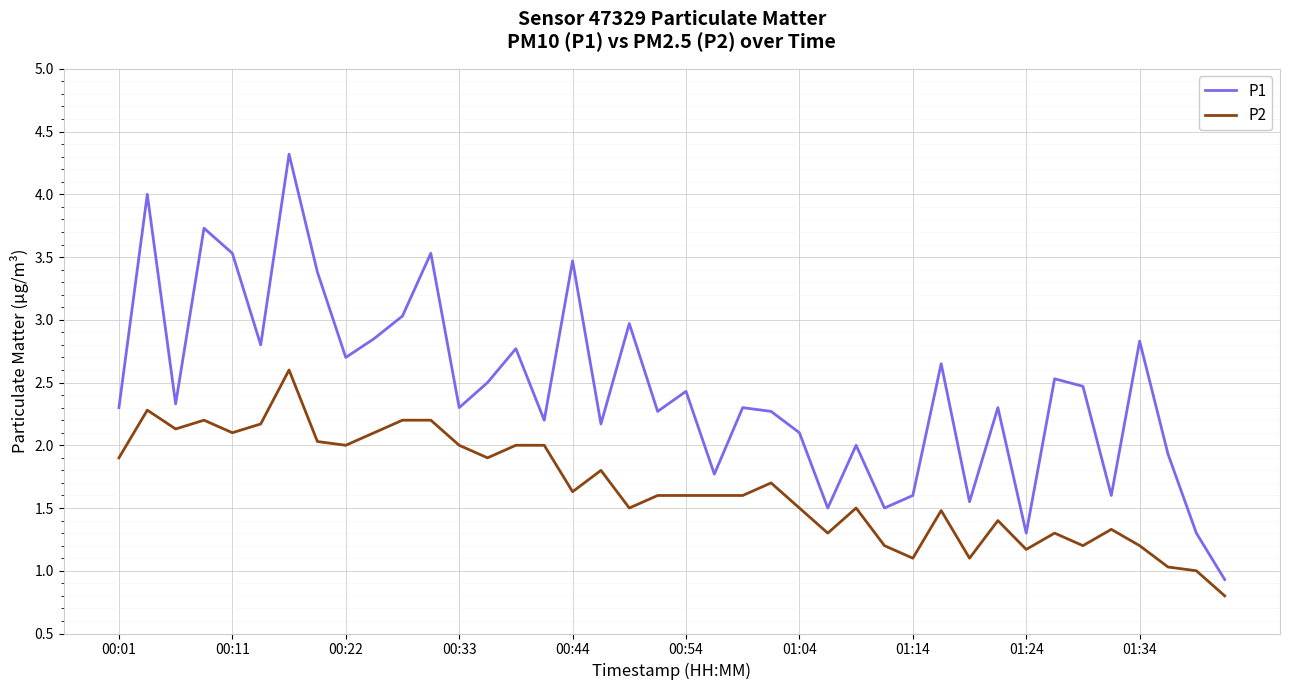

What are all the series names shown in the legend?

P1, P2